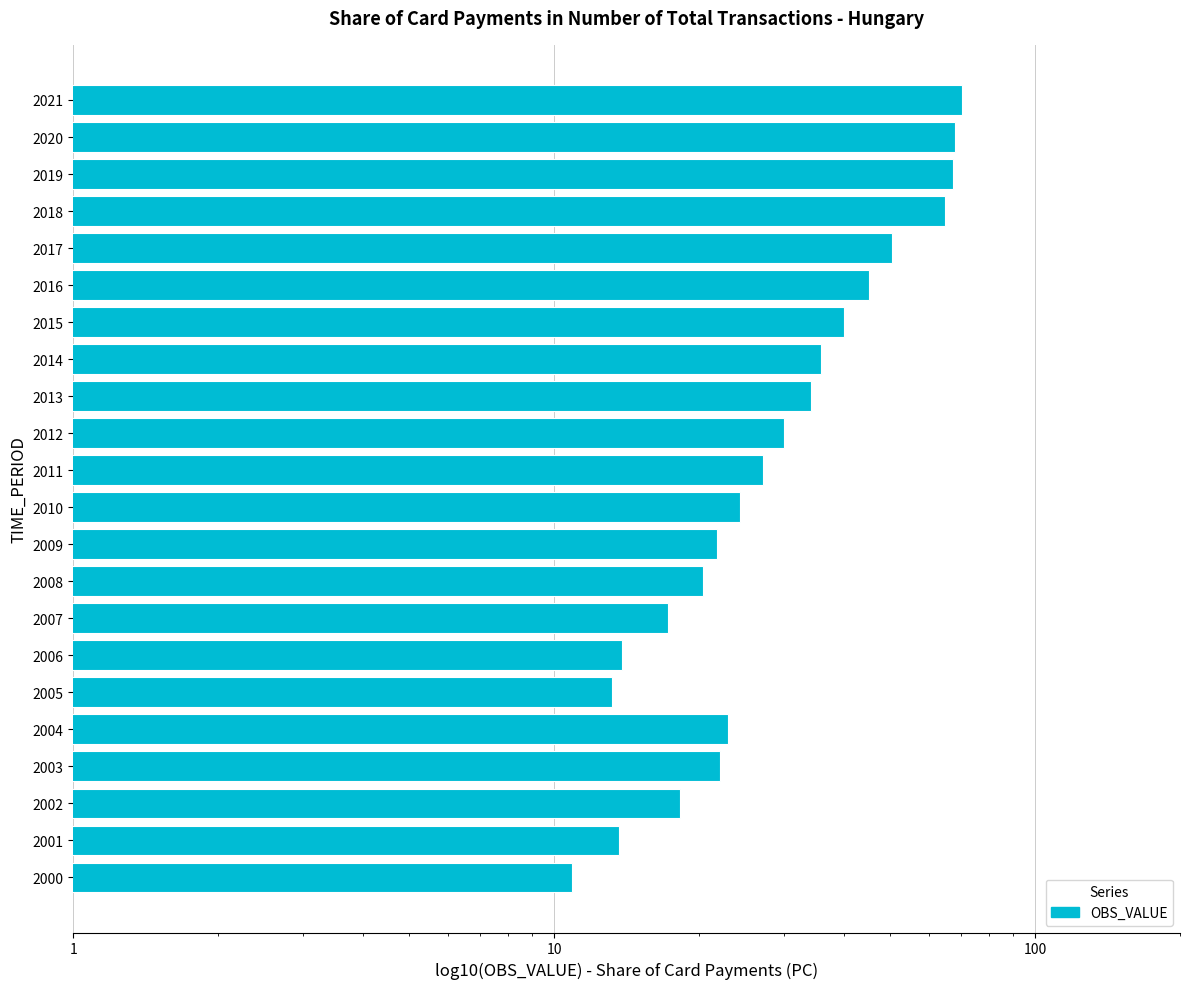

Between 2000 and 2008, which is larger?

2008